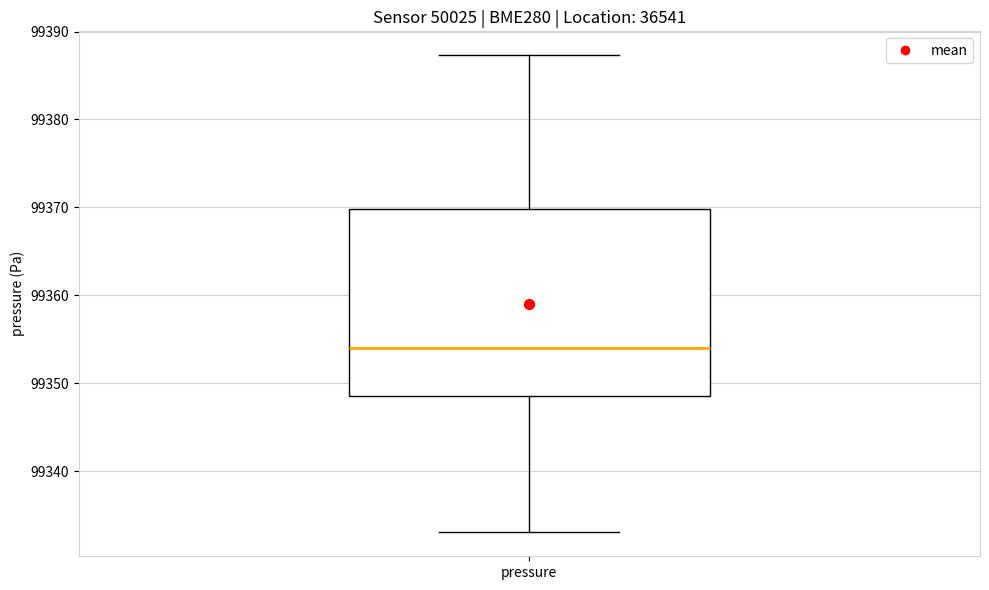

Where does the median line of the box for pressure sit on the y-axis? The values are not printed on the chart, so give them approximately, as read against the axis.

99354